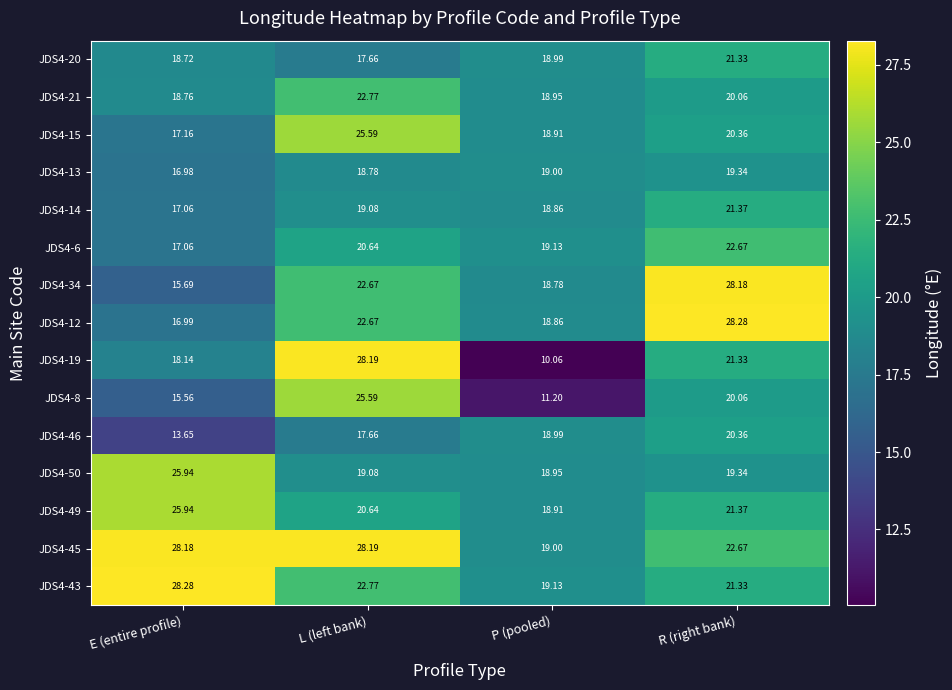

List the labels in order of JDS4-8 value, smallest first.

P (pooled), E (entire profile), R (right bank), L (left bank)